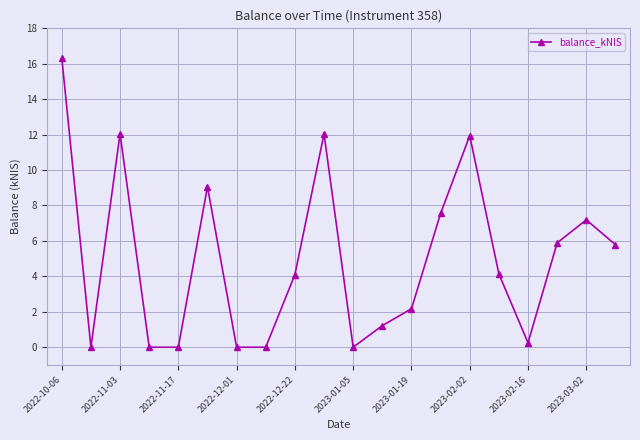

What is the sum of all values?

99.7